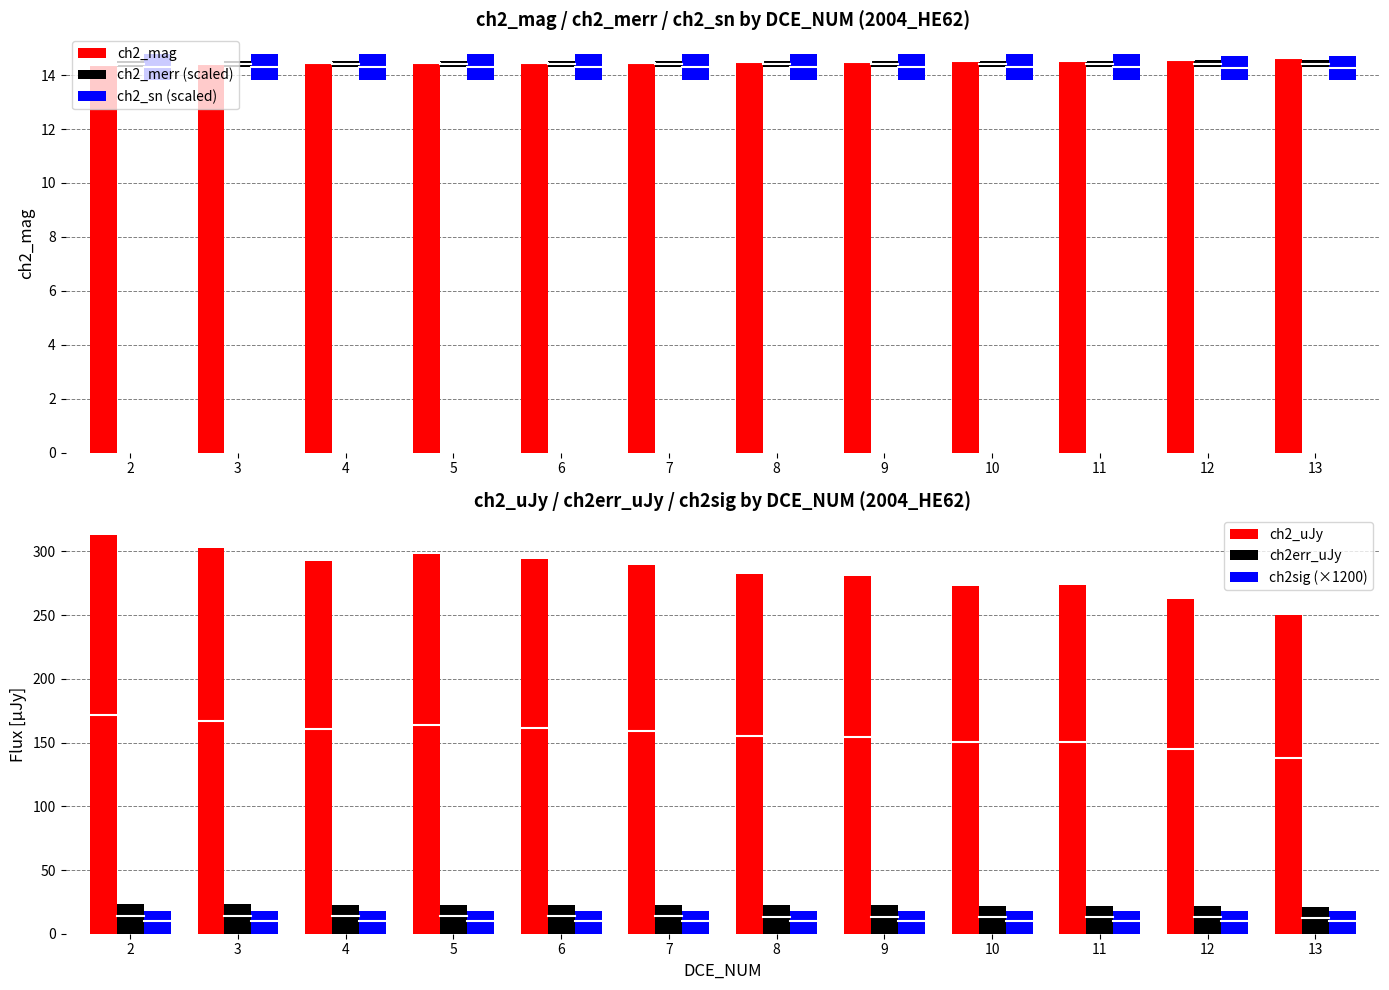

Is it true that ch2_merr (scaled) equals 0.4 at 3?

False